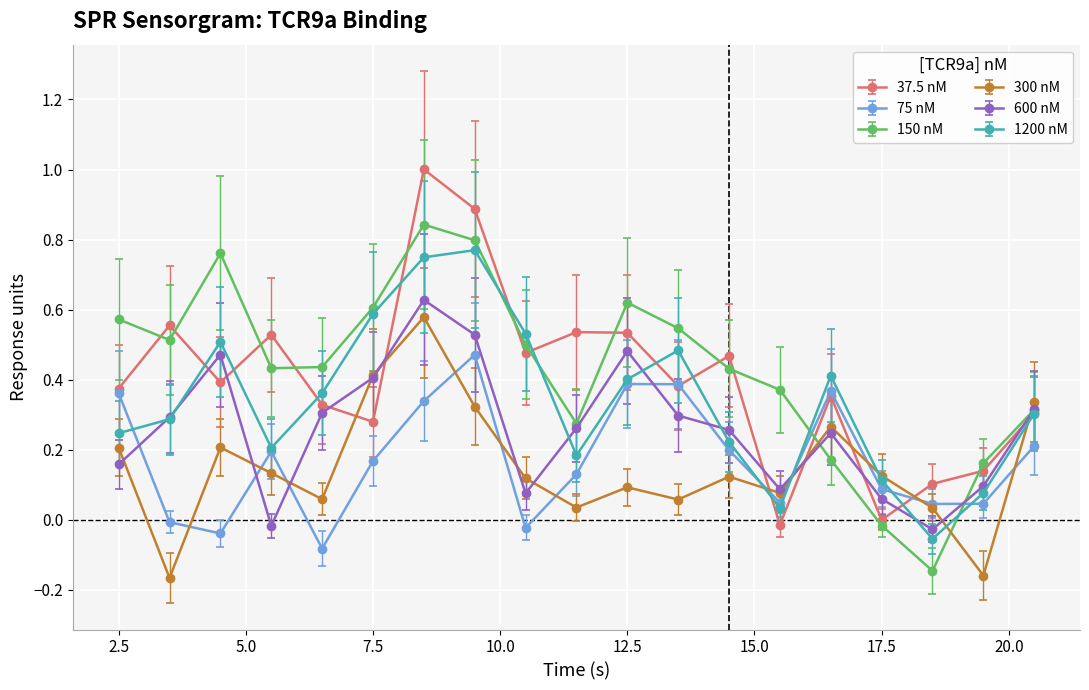

True or false: 150 nM and 37.5 nM intersect in this chart.

True